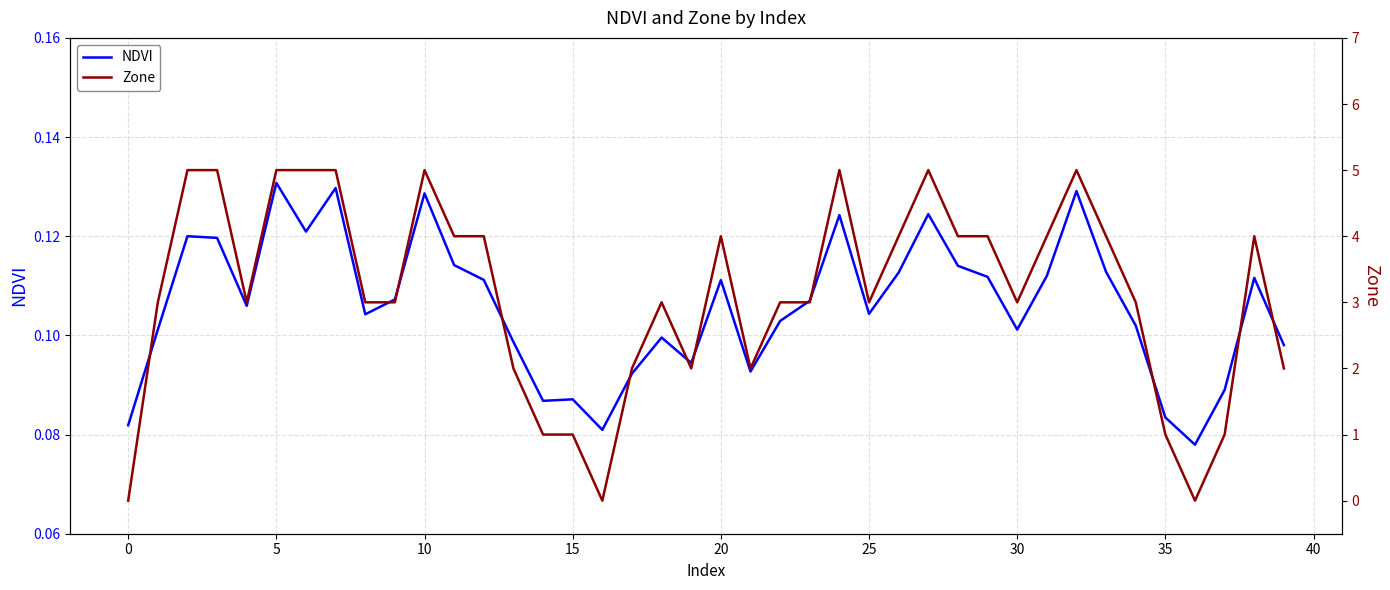

What is the difference between the maximum and minimum values in the Zone series?

5.0